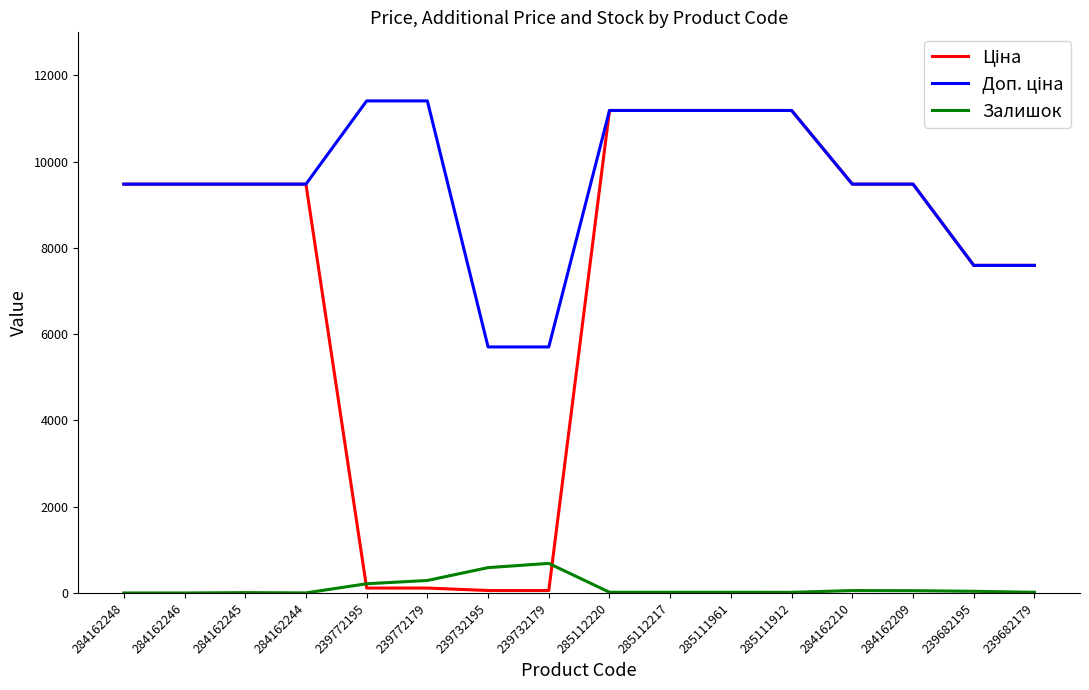

The Залишок series shows 56.0 at 284162210. True or false?

True